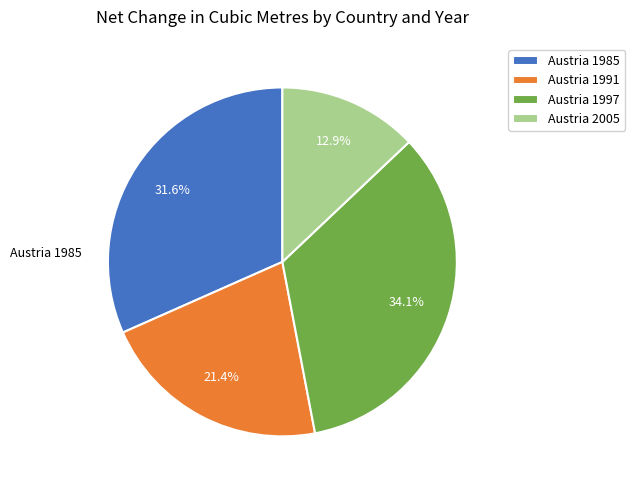

How many segments does this pie chart have?

4